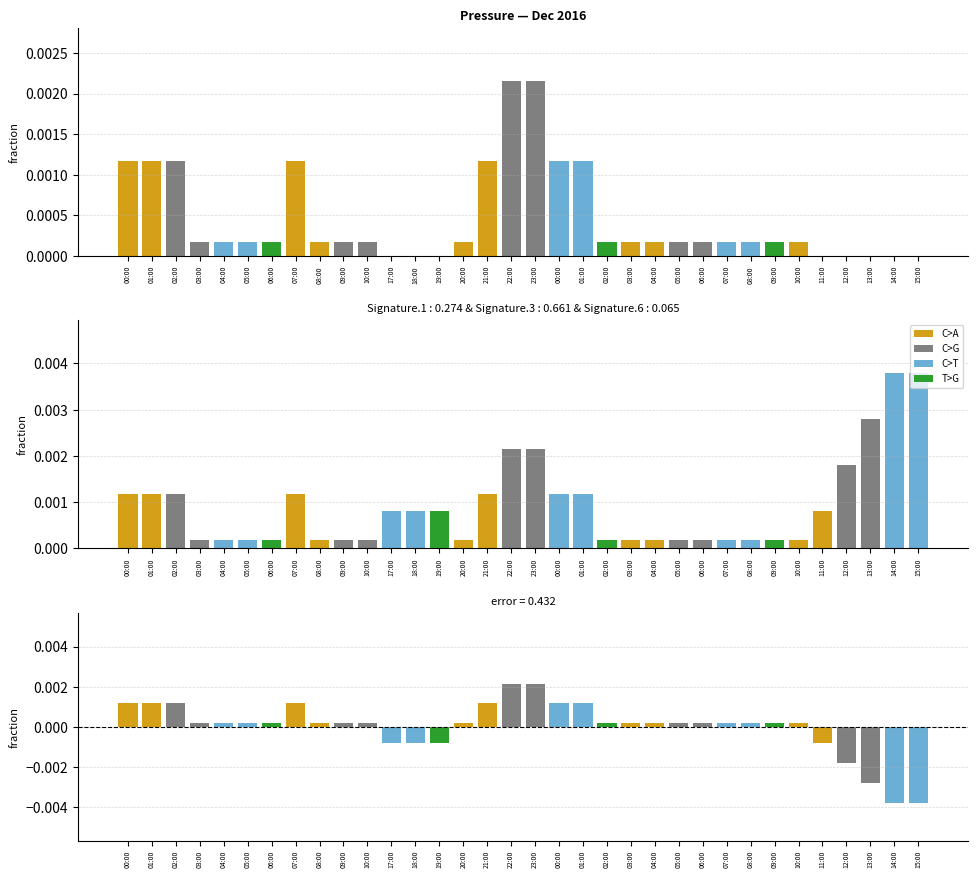

What is the label of the 15th bar from the left?

20:00